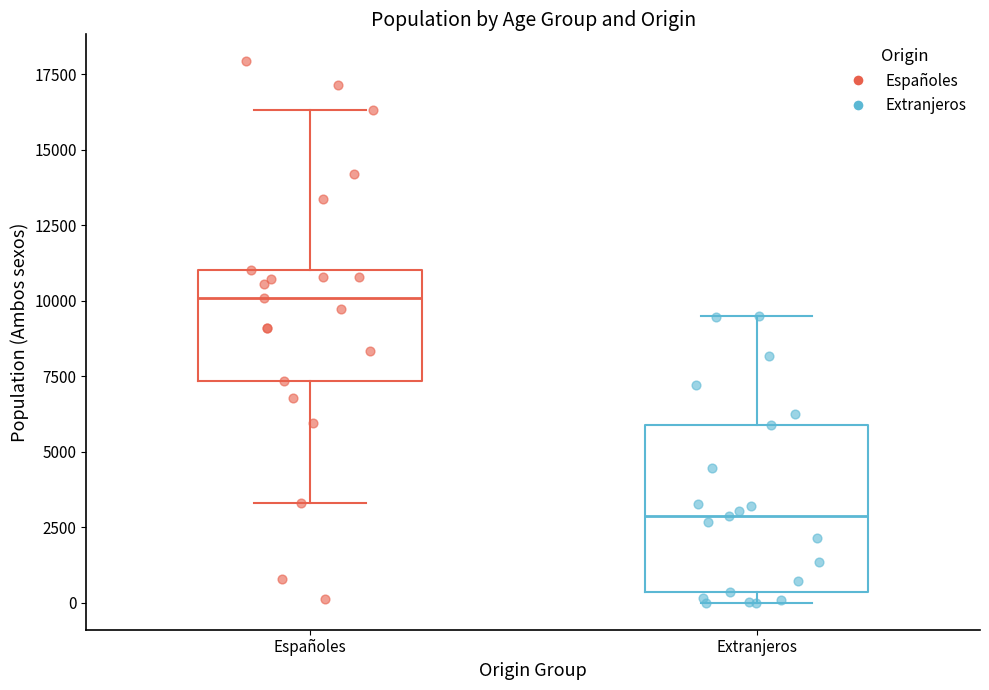

Reading left to right, transcribe this box plot: for each box, give where its median line is, the range the box spans, and where its two whiskers end, as read against the y-axis. The values are not printed on the chart, so give them approximately, as read against the axis.

Españoles: median 10000, box 7500 to 11000, whiskers 3500 to 16500
Extranjeros: median 3000, box 500 to 6000, whiskers 0 to 9500